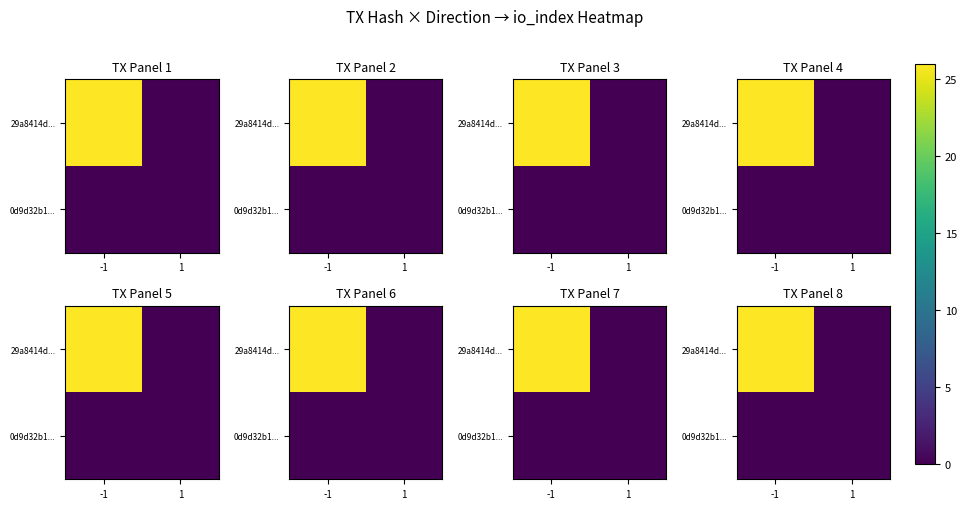

At which label is 0d9d32b1... closest to 0?

-1